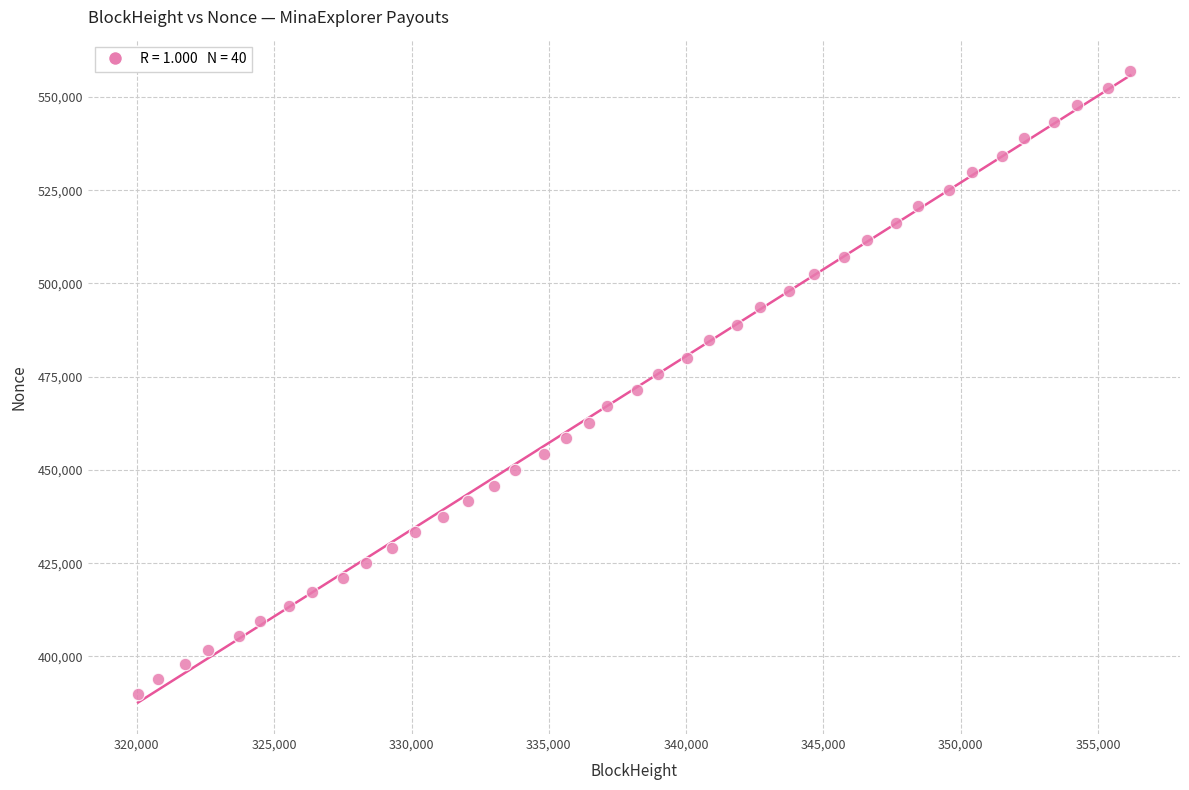

What is the range of X values (max minus min)?

36132